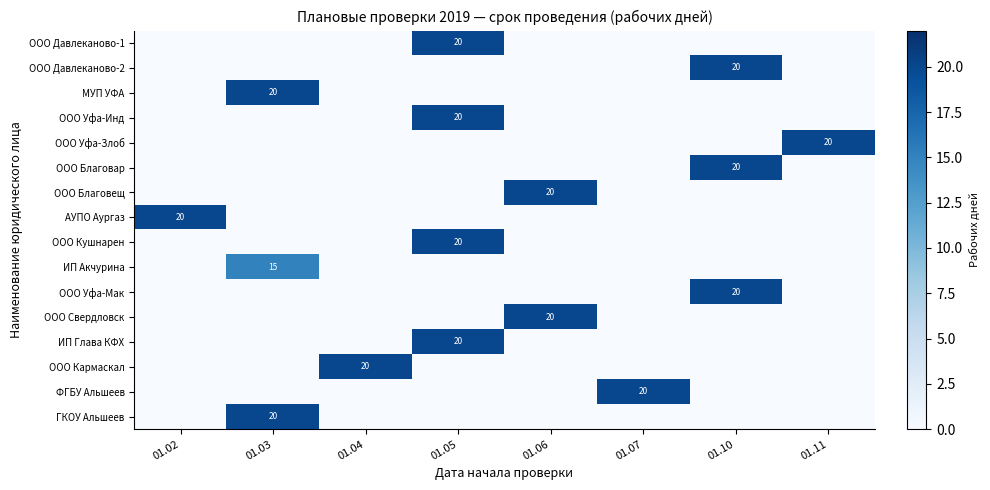

At which category is the sum across all series the highest?

01.05